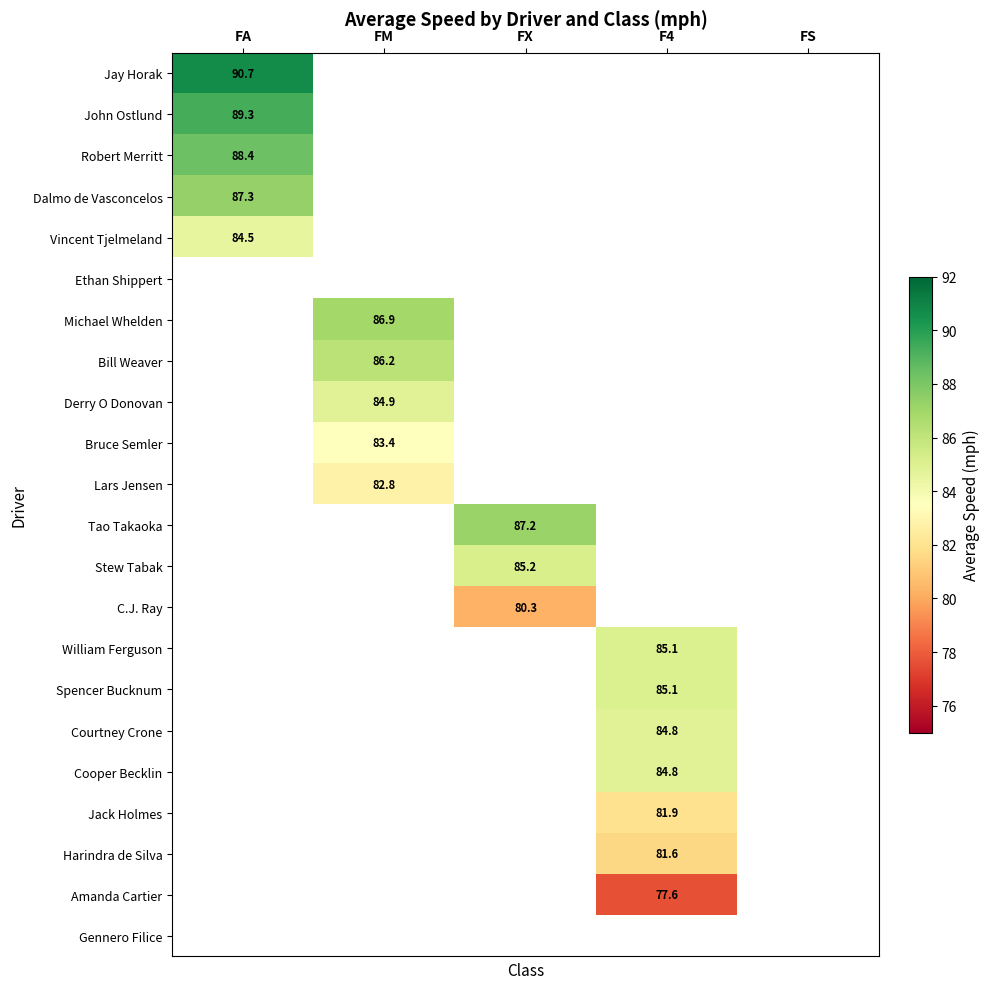

What is the highest value of the Robert Merritt series?

88.4